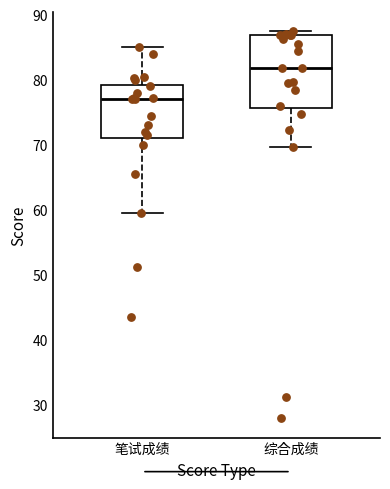

Which box's median line is the lowest?

笔试成绩